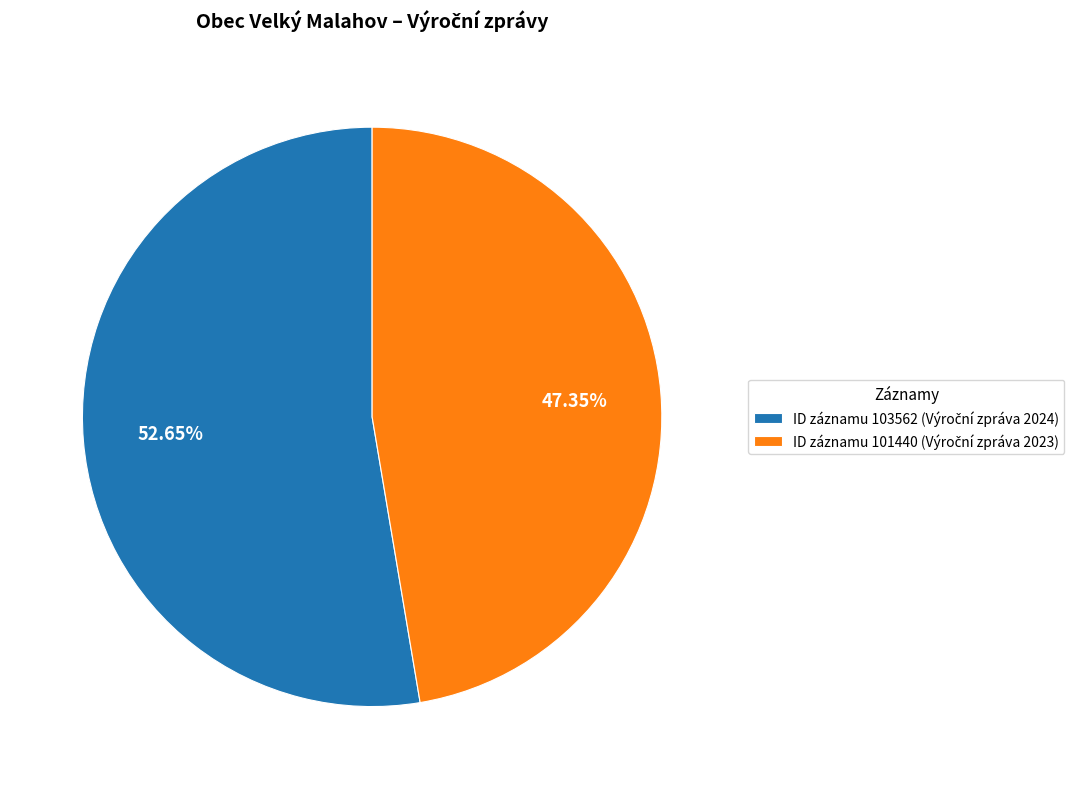

Is there any slice that represents more than half of the pie?

Yes